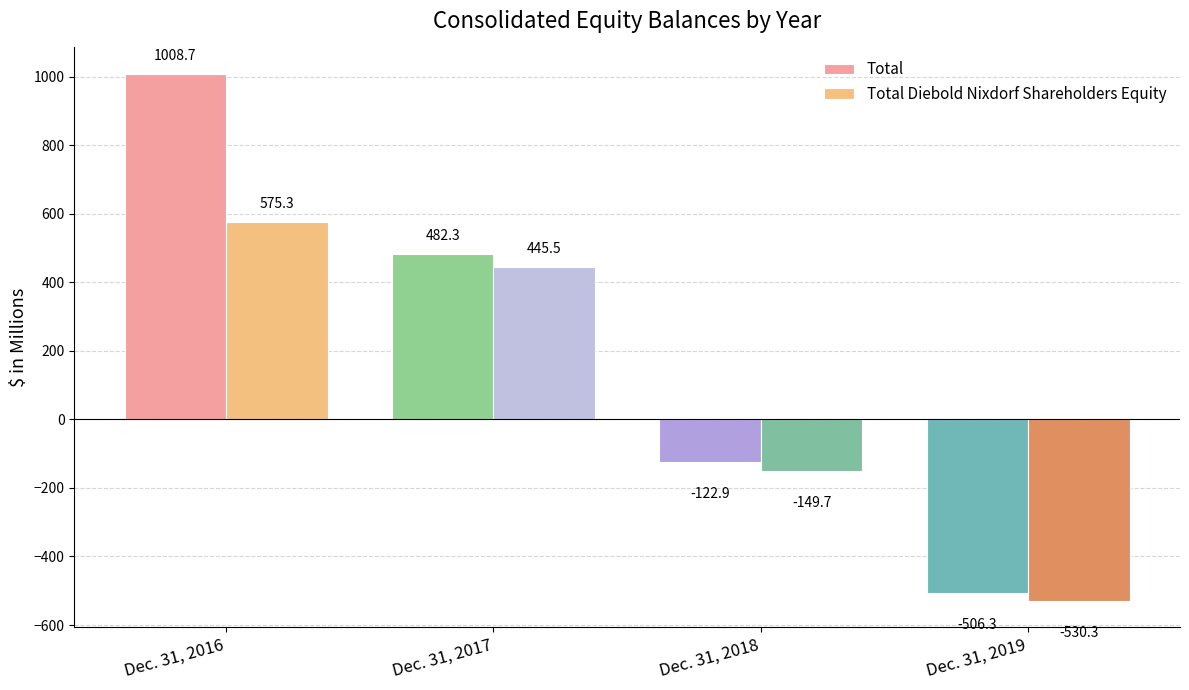

Where is Total nearest to the value 251?

Dec. 31, 2017